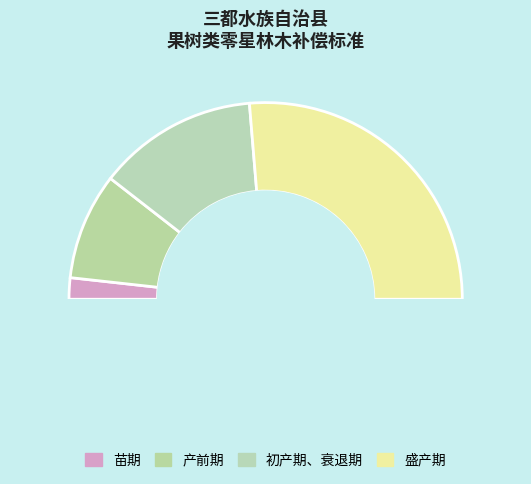

How many slices are in this pie chart?

4